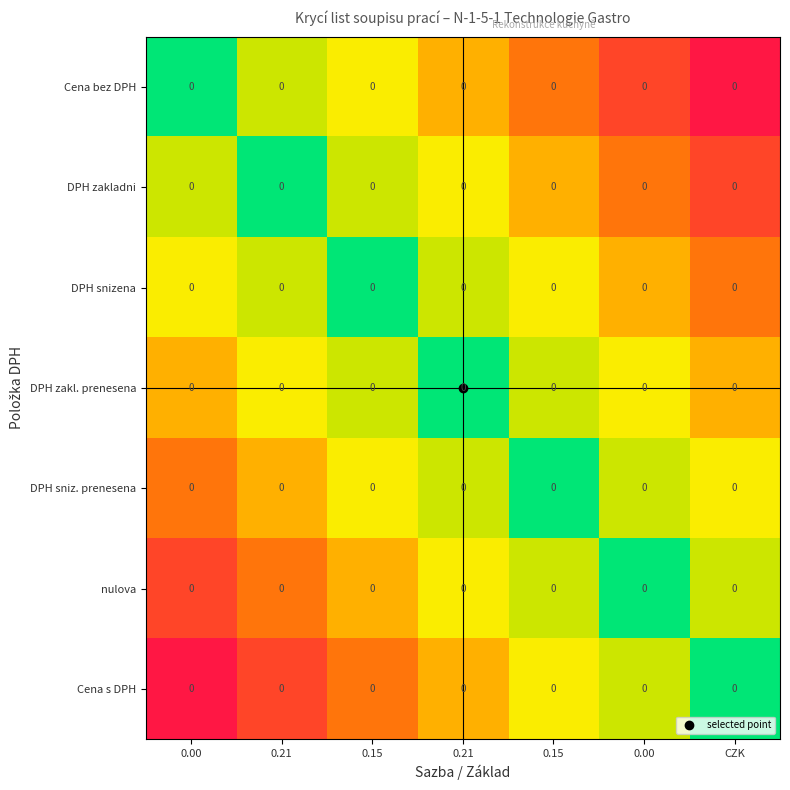

How many data points does each series have?

7